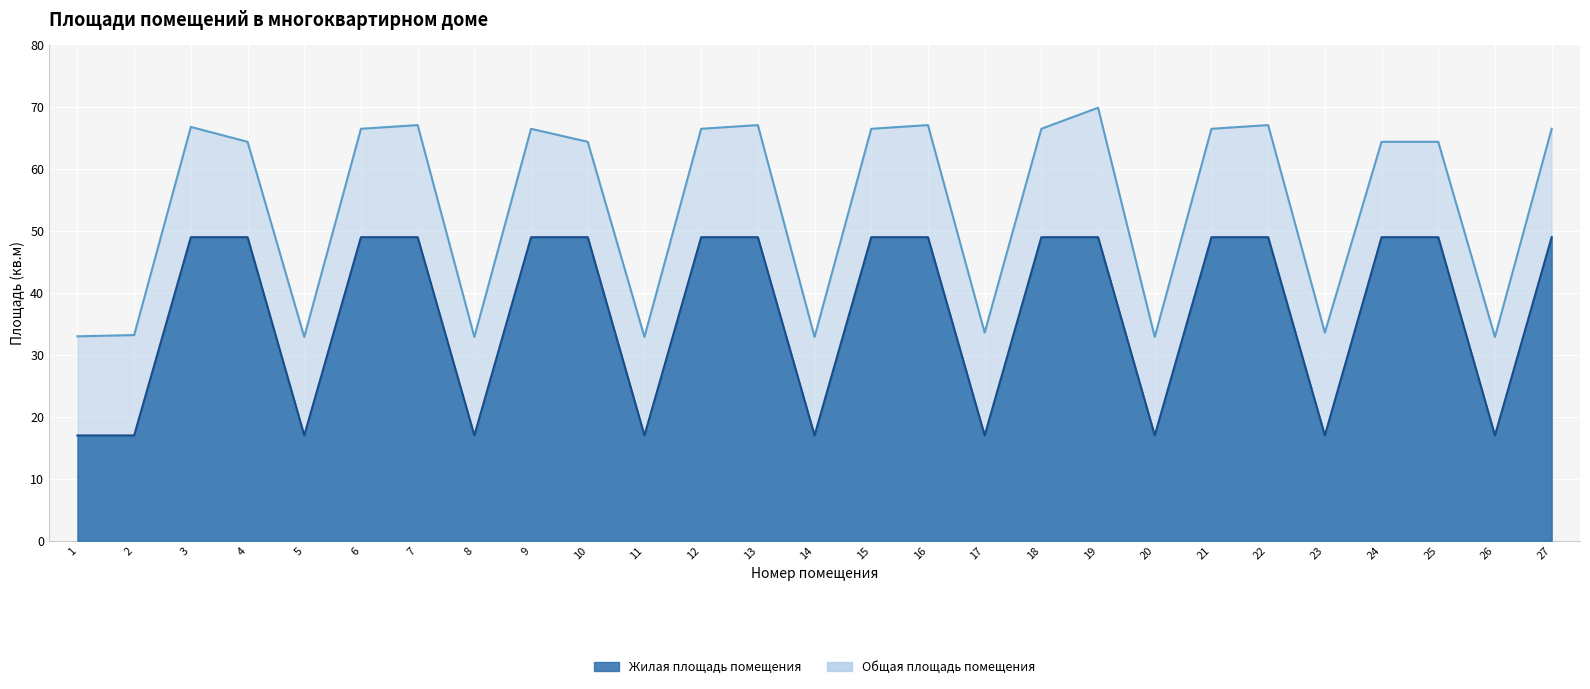

At which label does Общая площадь помещения first exceed 64?

3